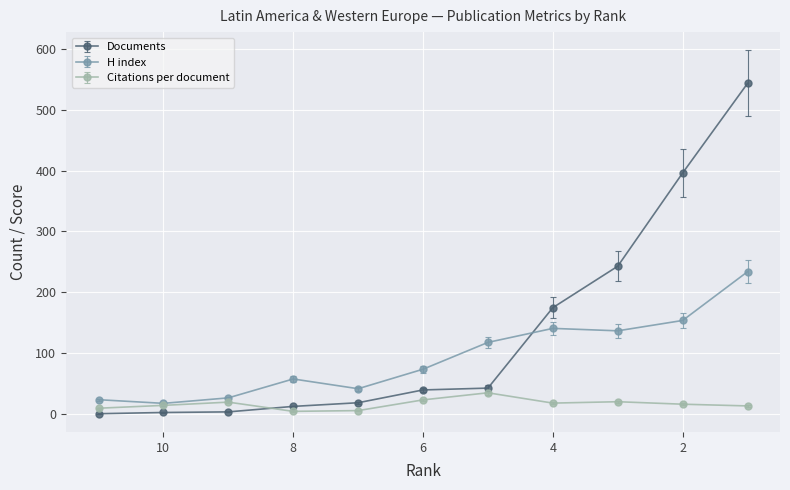

What is the maximum value for Documents?

543.0